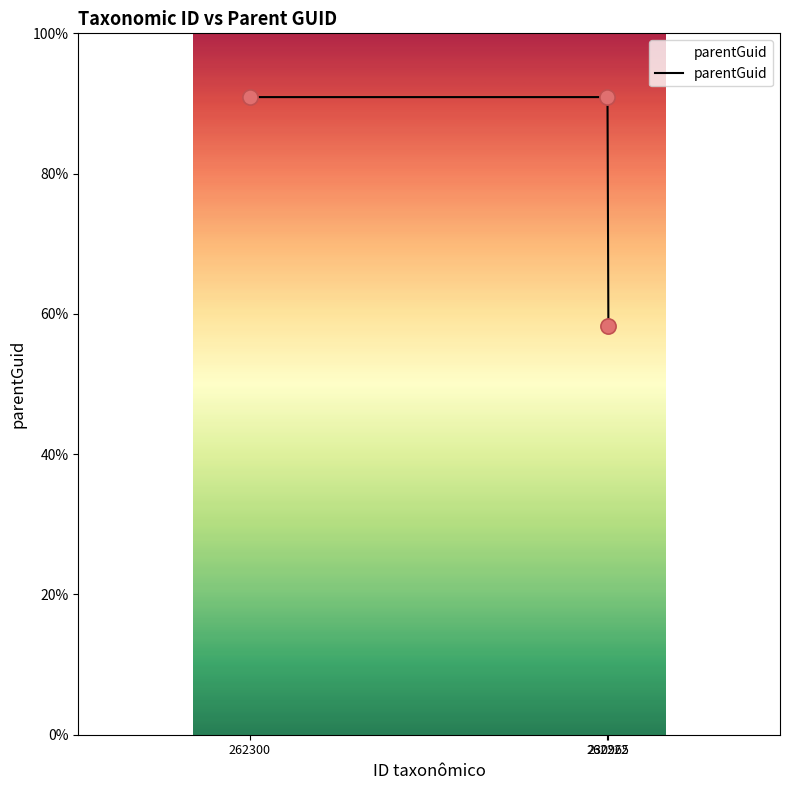

What is the change in value from 262222 to 230965?

-32.6